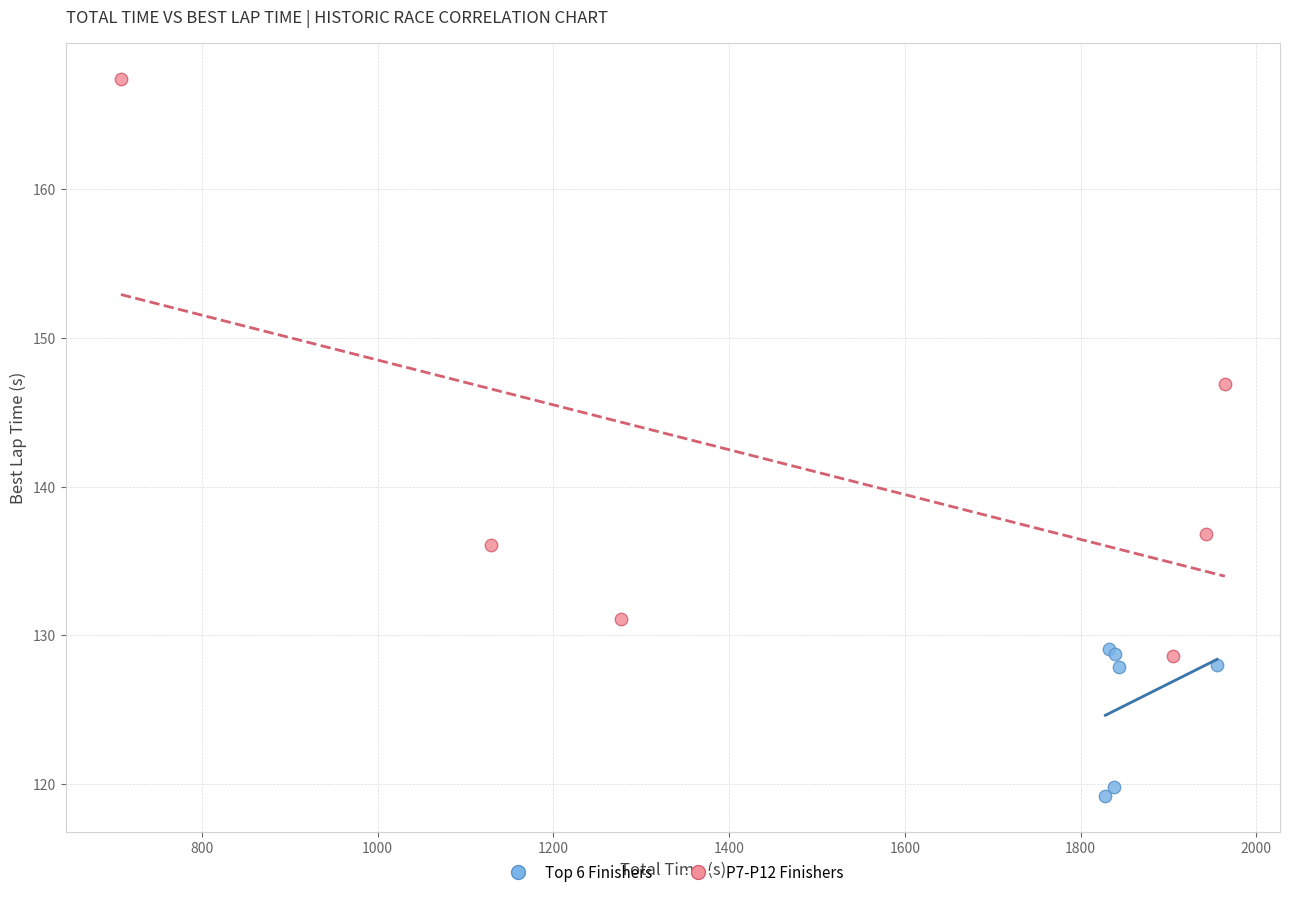

Which series reaches the minimum Y coordinate?

Top 6 Finishers